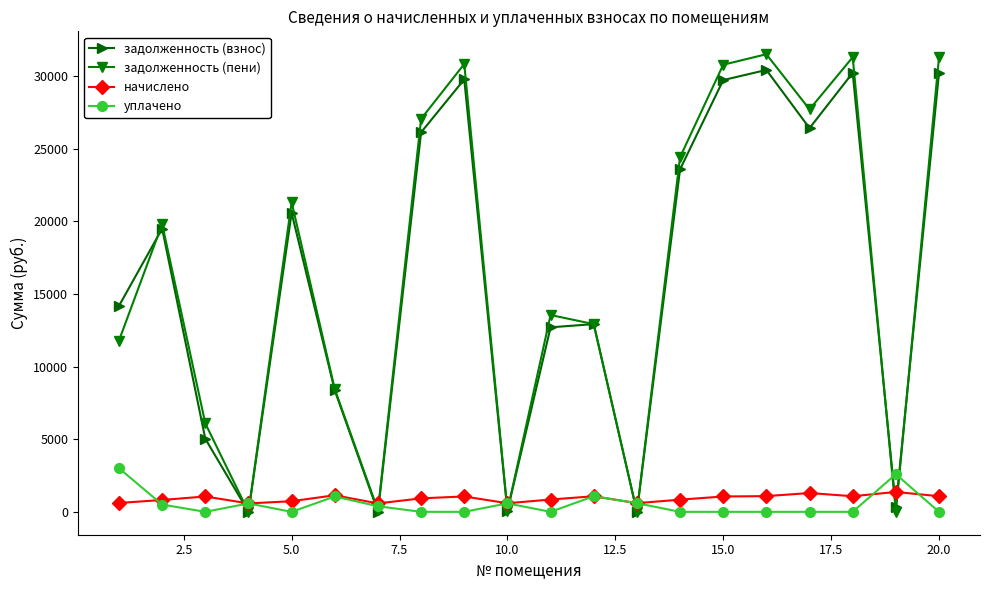

Which series has the widest spread of values?

задолженность (пени)